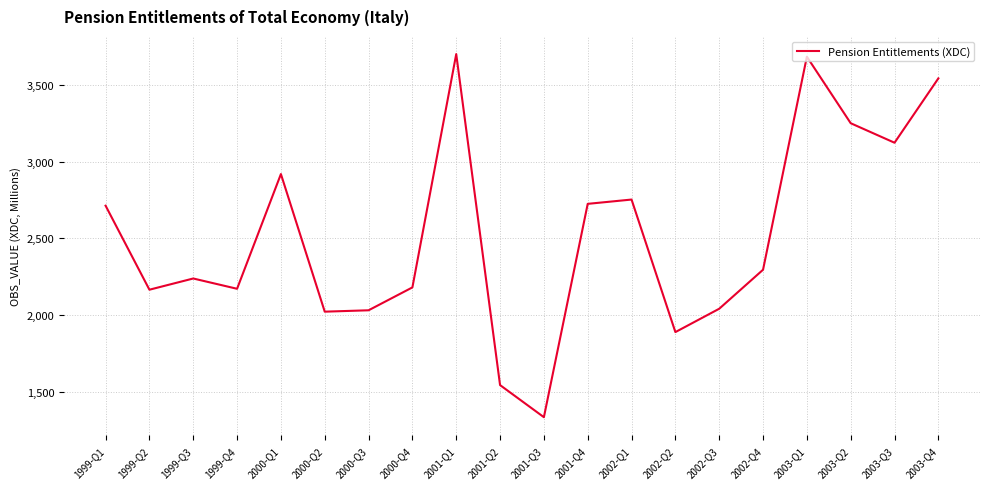

Is it true that the value at 2003-Q1 is 5576?

False